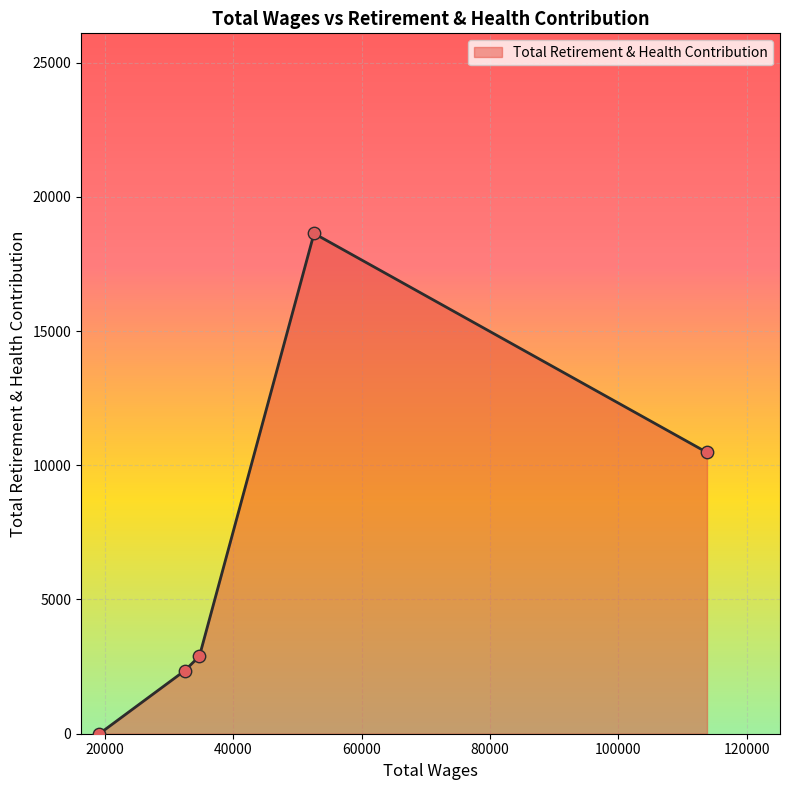

What is the sum of all values?

34348